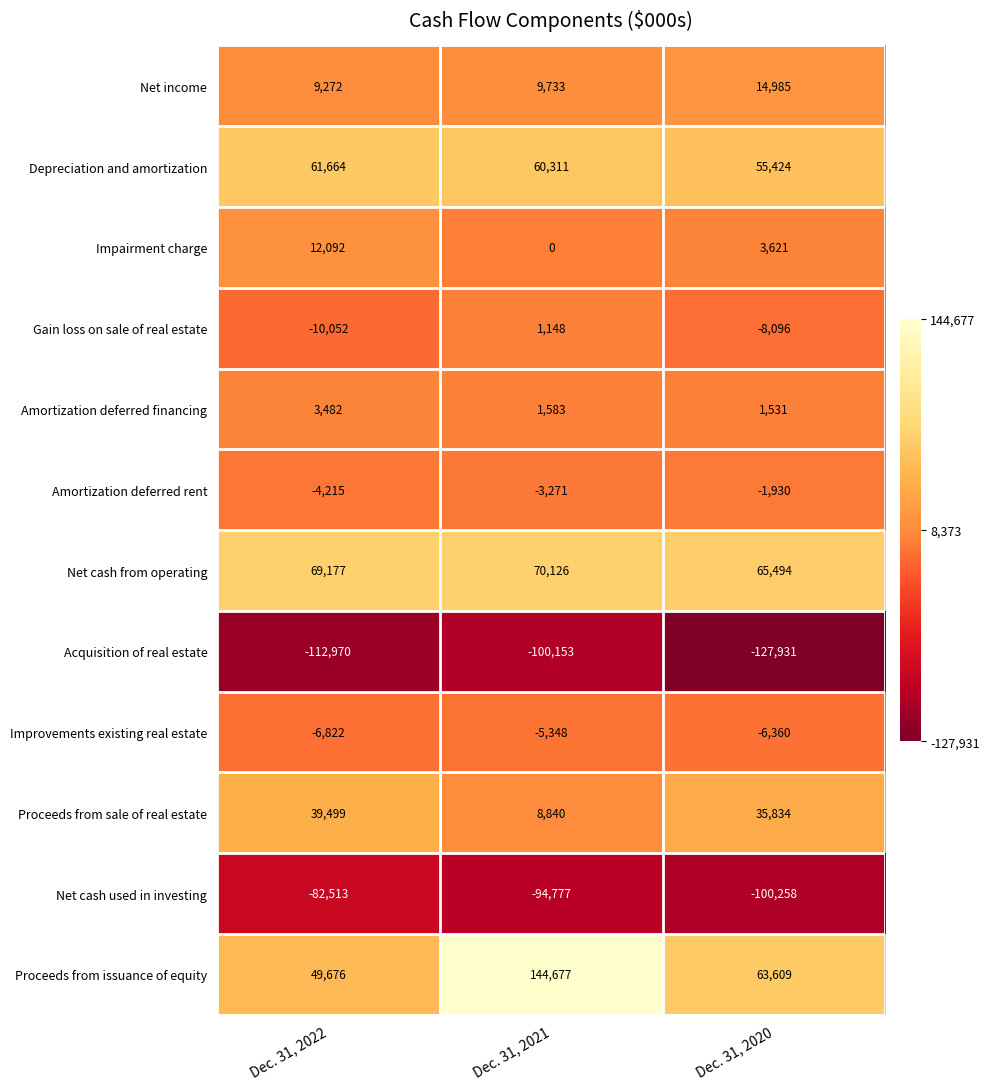

At which category is the sum across all series the highest?

Dec. 31, 2021